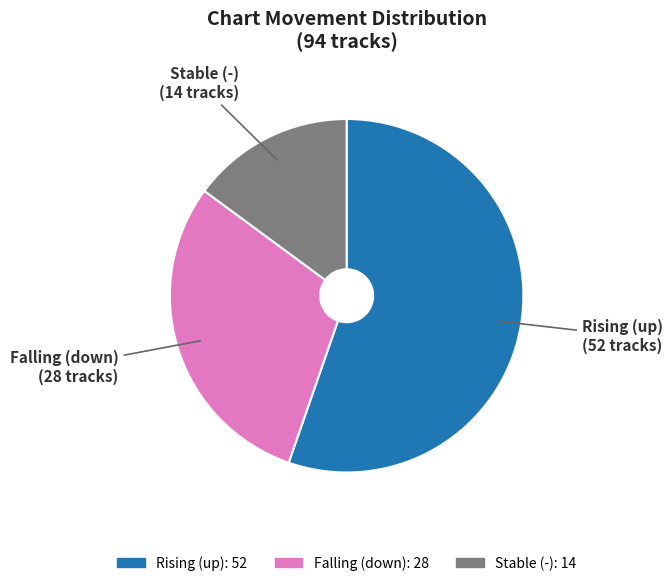

Count the number of slices in the pie.

3